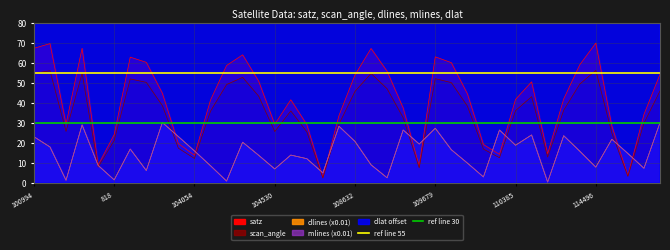

What is the value of the ref line 30 point at the 2nd from the left?

30